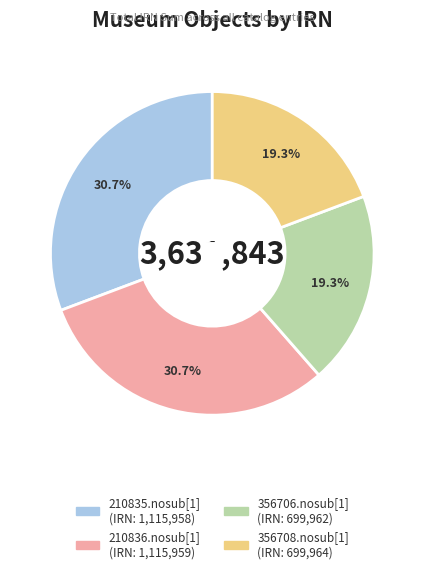

Is there a majority slice in this chart?

No